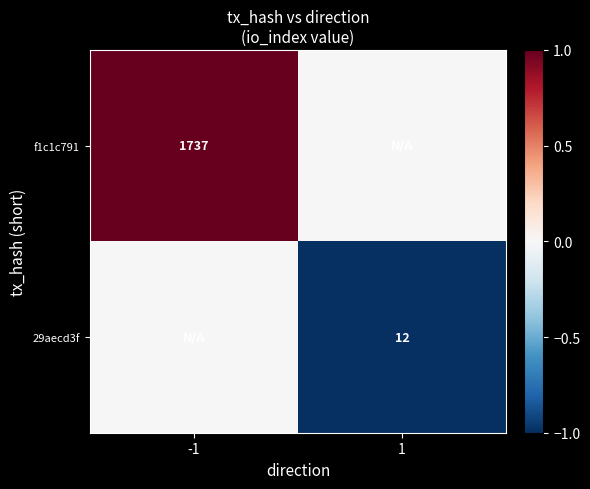

The f1c1c791 series shows 1737 at -1. True or false?

True